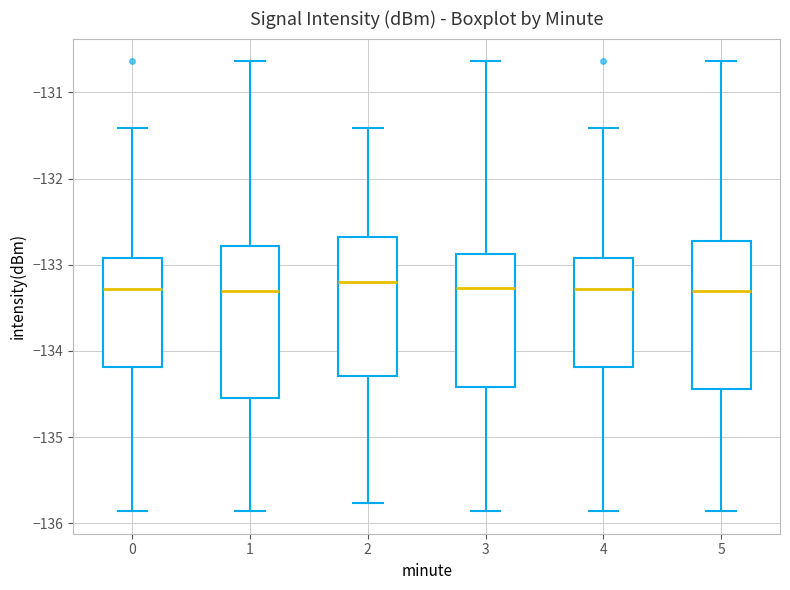

Reading left to right, read every box against the y-axis: the position of its median line, the range the box covers, and the ends of its whiskers. The values are not printed on the chart, so give them approximately, as read against the axis.

0: median -133.3, box -134.2 to -132.9, whiskers -135.9 to -131.4
1: median -133.3, box -134.5 to -132.8, whiskers -135.9 to -130.6
2: median -133.2, box -134.3 to -132.7, whiskers -135.8 to -131.4
3: median -133.3, box -134.4 to -132.9, whiskers -135.9 to -130.6
4: median -133.3, box -134.2 to -132.9, whiskers -135.9 to -131.4
5: median -133.3, box -134.4 to -132.7, whiskers -135.9 to -130.6